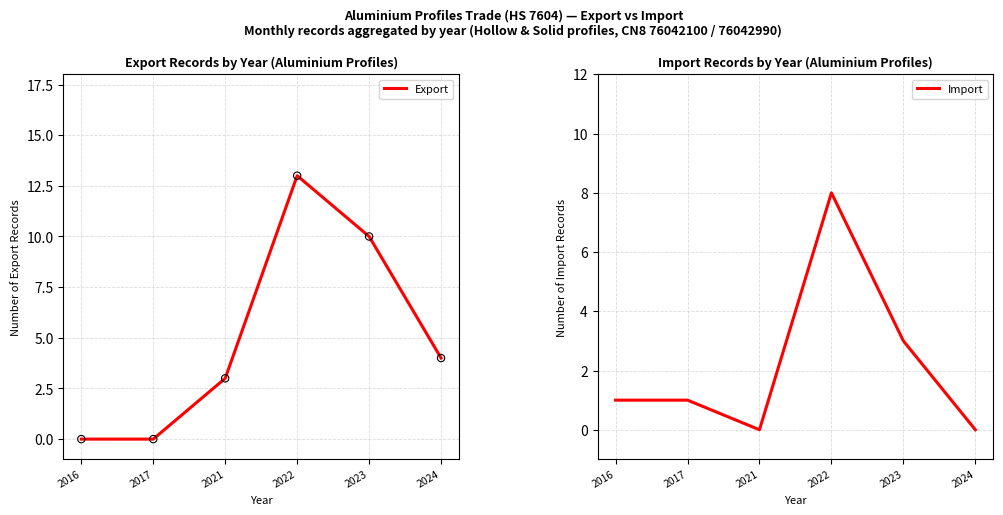

At how many categories does at least one series exceed 5?

2